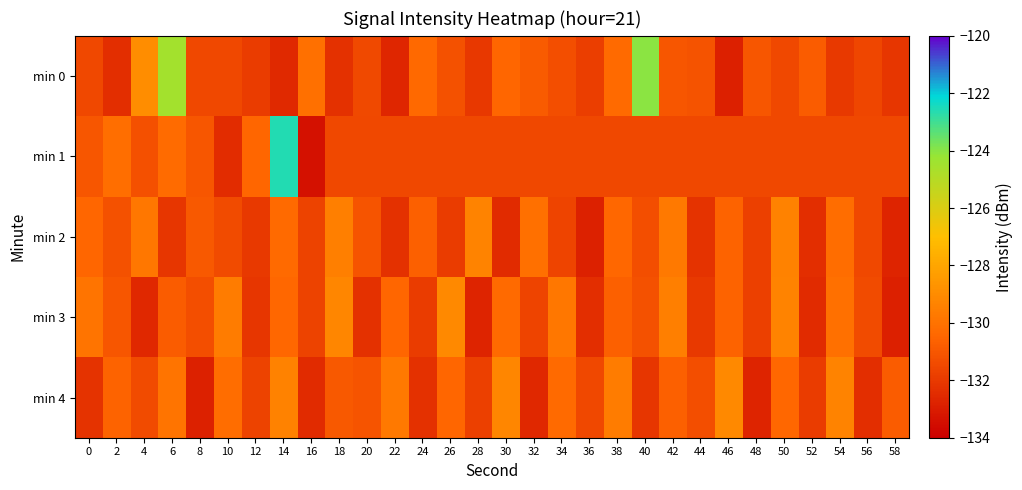

Which series has the widest spread of values?

min 1